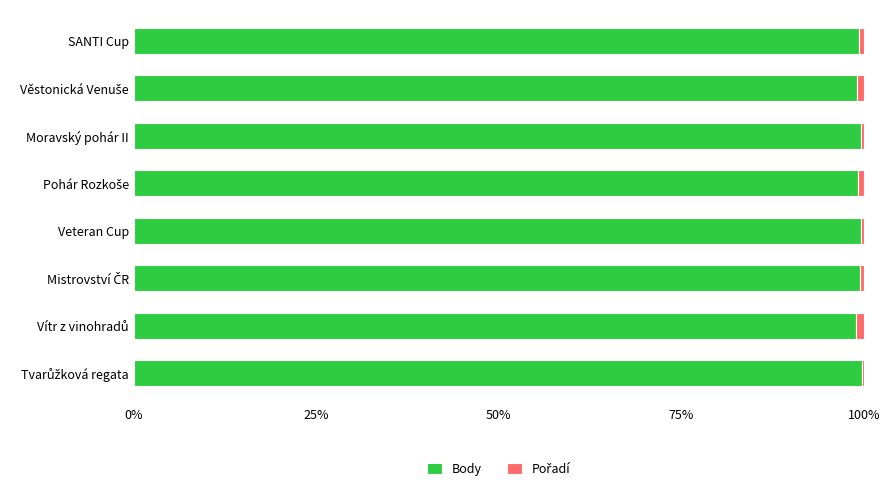

The value of Body at Moravský pohár II is 99.7. True or false?

True